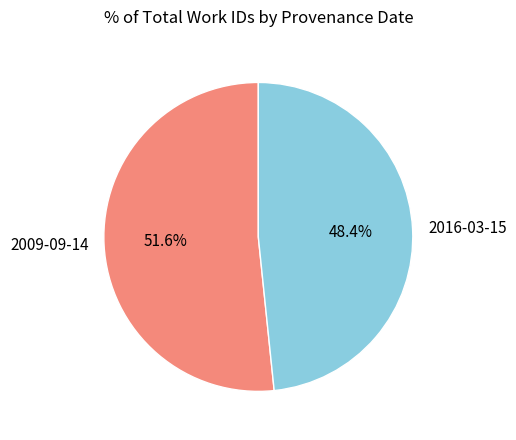

Combined, do 2016-03-15 and 2009-09-14 account for over 50%?

Yes